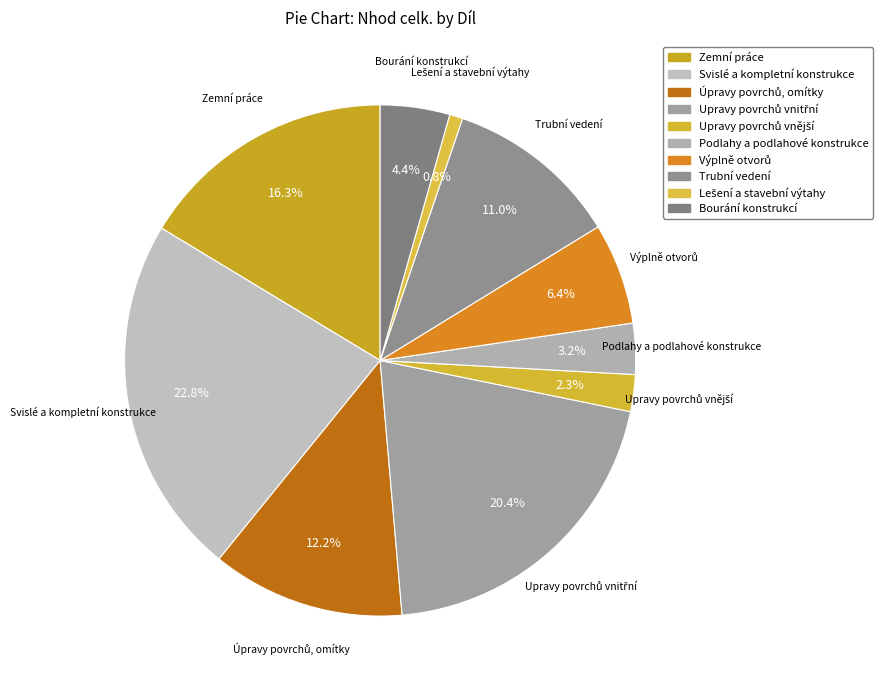

Count the number of slices in the pie.

10